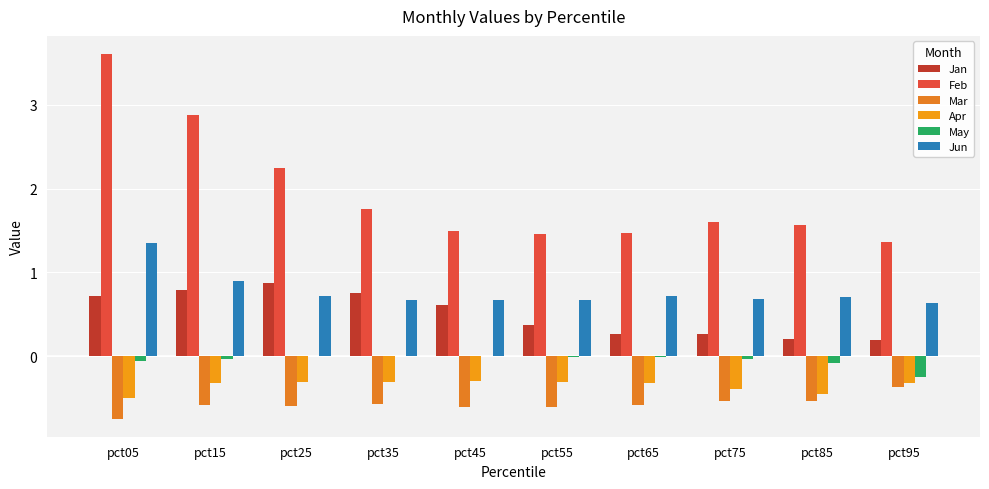

Reading right to left, transcribe all the data shown in this chart.

Jan: pct95=0.2	pct85=0.2	pct75=0.3	pct65=0.3	pct55=0.4	pct45=0.6	pct35=0.8	pct25=0.9	pct15=0.8	pct05=0.7
Feb: pct95=1.4	pct85=1.6	pct75=1.6	pct65=1.5	pct55=1.5	pct45=1.5	pct35=1.8	pct25=2.2	pct15=2.9	pct05=3.6
Mar: pct95=-0.4	pct85=-0.5	pct75=-0.5	pct65=-0.6	pct55=-0.6	pct45=-0.6	pct35=-0.6	pct25=-0.6	pct15=-0.6	pct05=-0.7
Apr: pct95=-0.3	pct85=-0.4	pct75=-0.4	pct65=-0.3	pct55=-0.3	pct45=-0.3	pct35=-0.3	pct25=-0.3	pct15=-0.3	pct05=-0.5
May: pct95=-0.2	pct85=-0.1	pct75=-0.0	pct65=-0.0	pct55=-0.0	pct45=0.0	pct35=0.0	pct25=-0.0	pct15=-0.0	pct05=-0.1
Jun: pct95=0.6	pct85=0.7	pct75=0.7	pct65=0.7	pct55=0.7	pct45=0.7	pct35=0.7	pct25=0.7	pct15=0.9	pct05=1.4